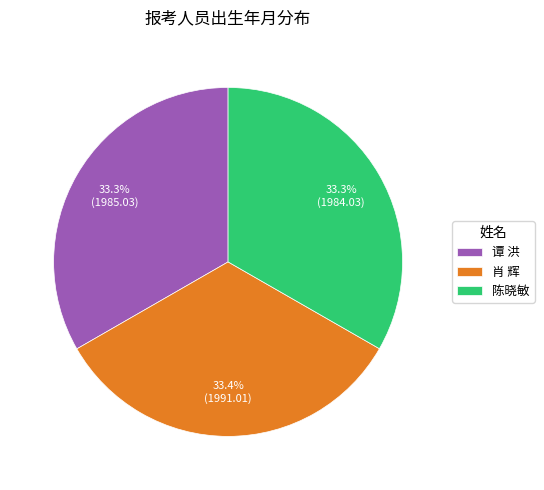

How many segments does this pie chart have?

3